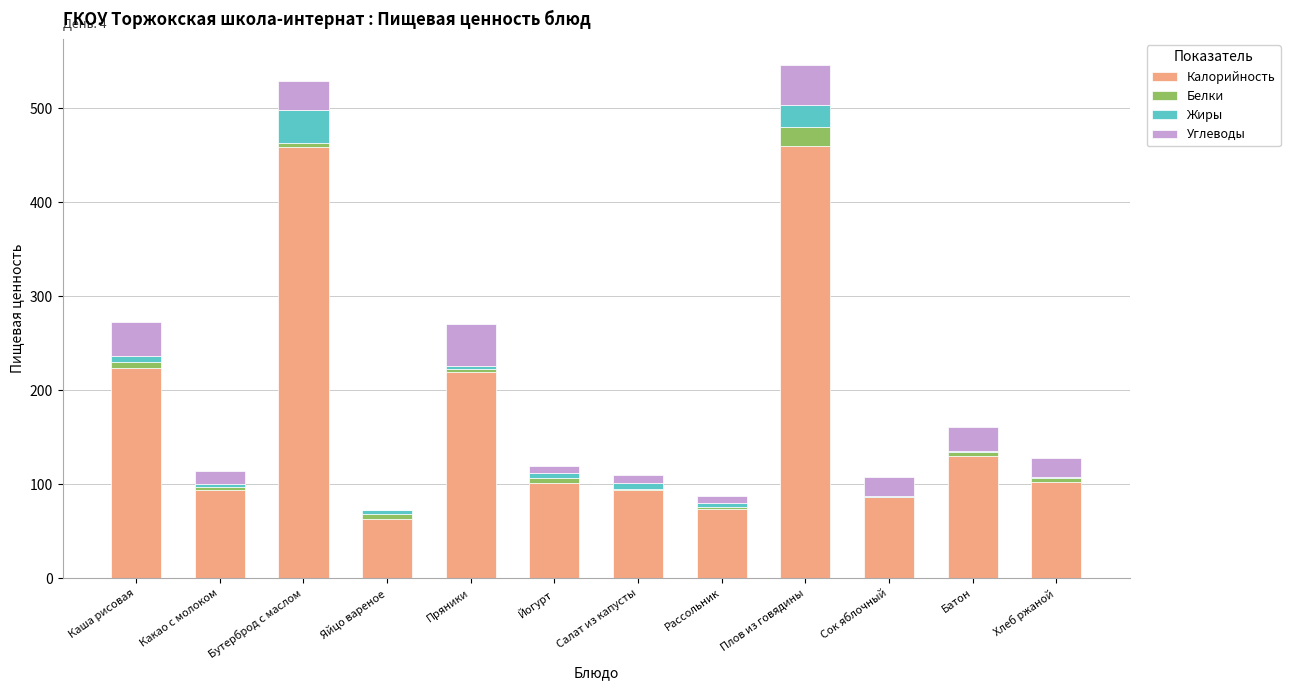

What is the maximum value for Калорийность?

460.0